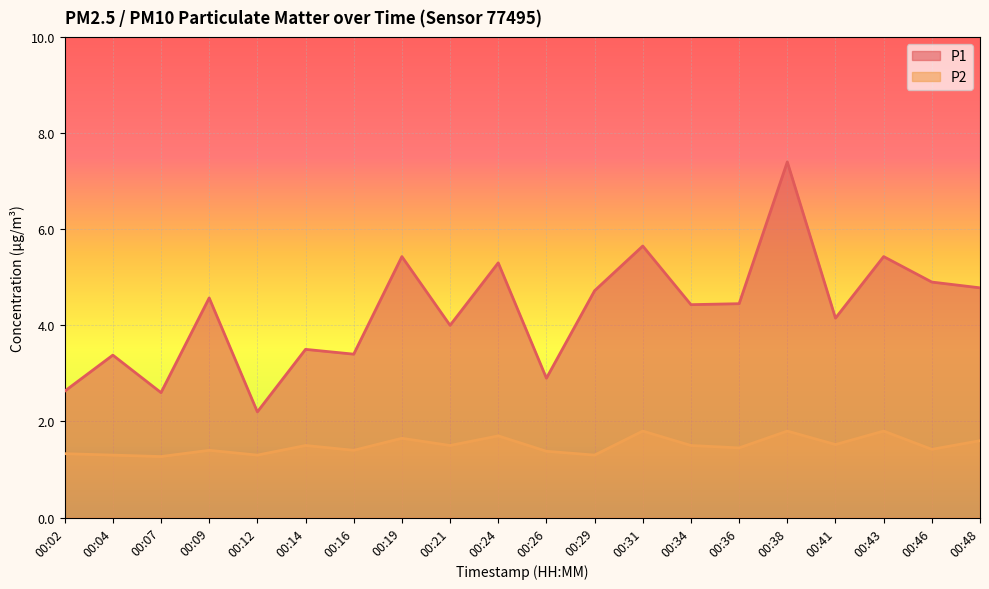

List the labels in order of P2 value, smallest first.

00:07, 00:04, 00:12, 00:29, 00:02, 00:26, 00:09, 00:16, 00:46, 00:36, 00:14, 00:21, 00:34, 00:41, 00:48, 00:19, 00:24, 00:31, 00:38, 00:43